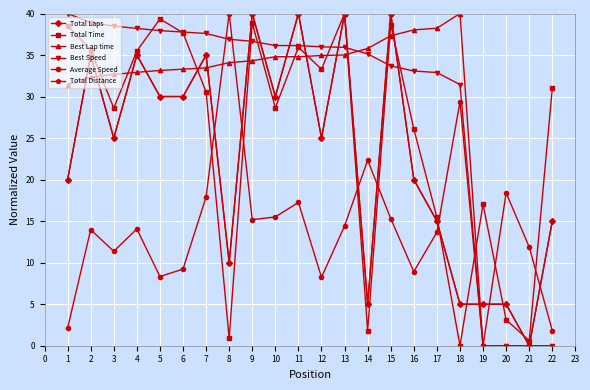

Which category has the lowest value in the Total Time series?

18